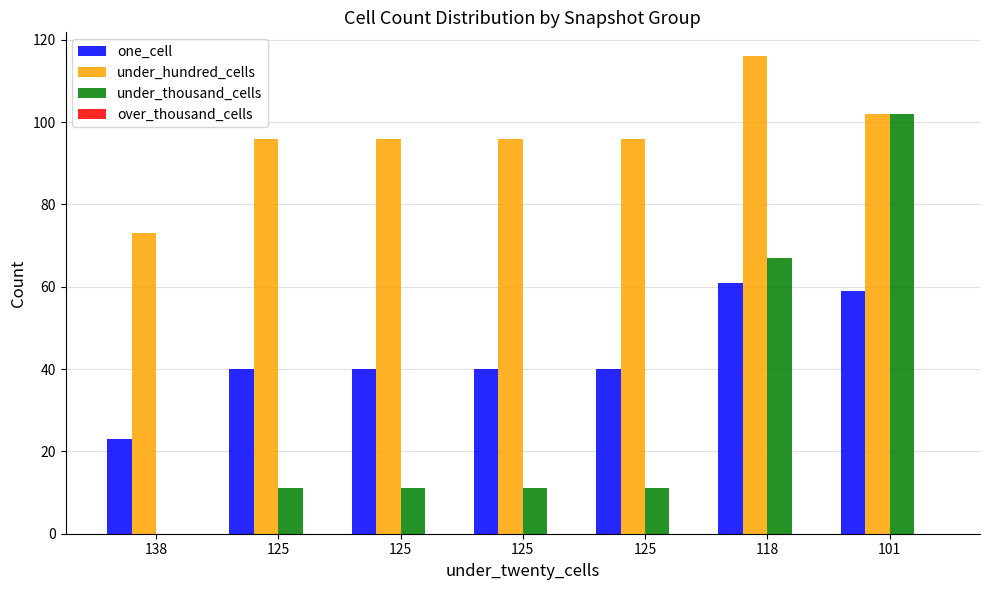

At which label does under_thousand_cells reach its minimum?

138